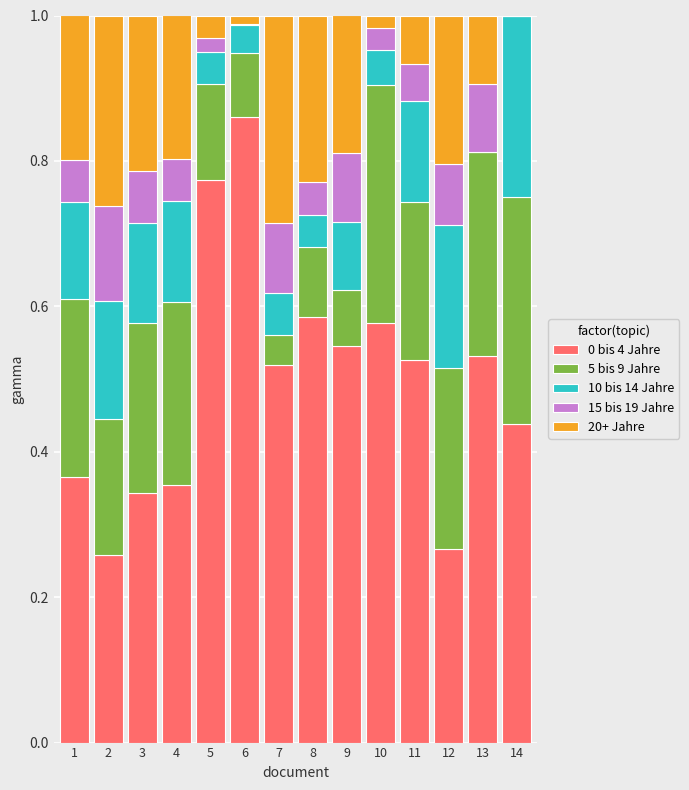

What is the total value across all series at 3?

1.0